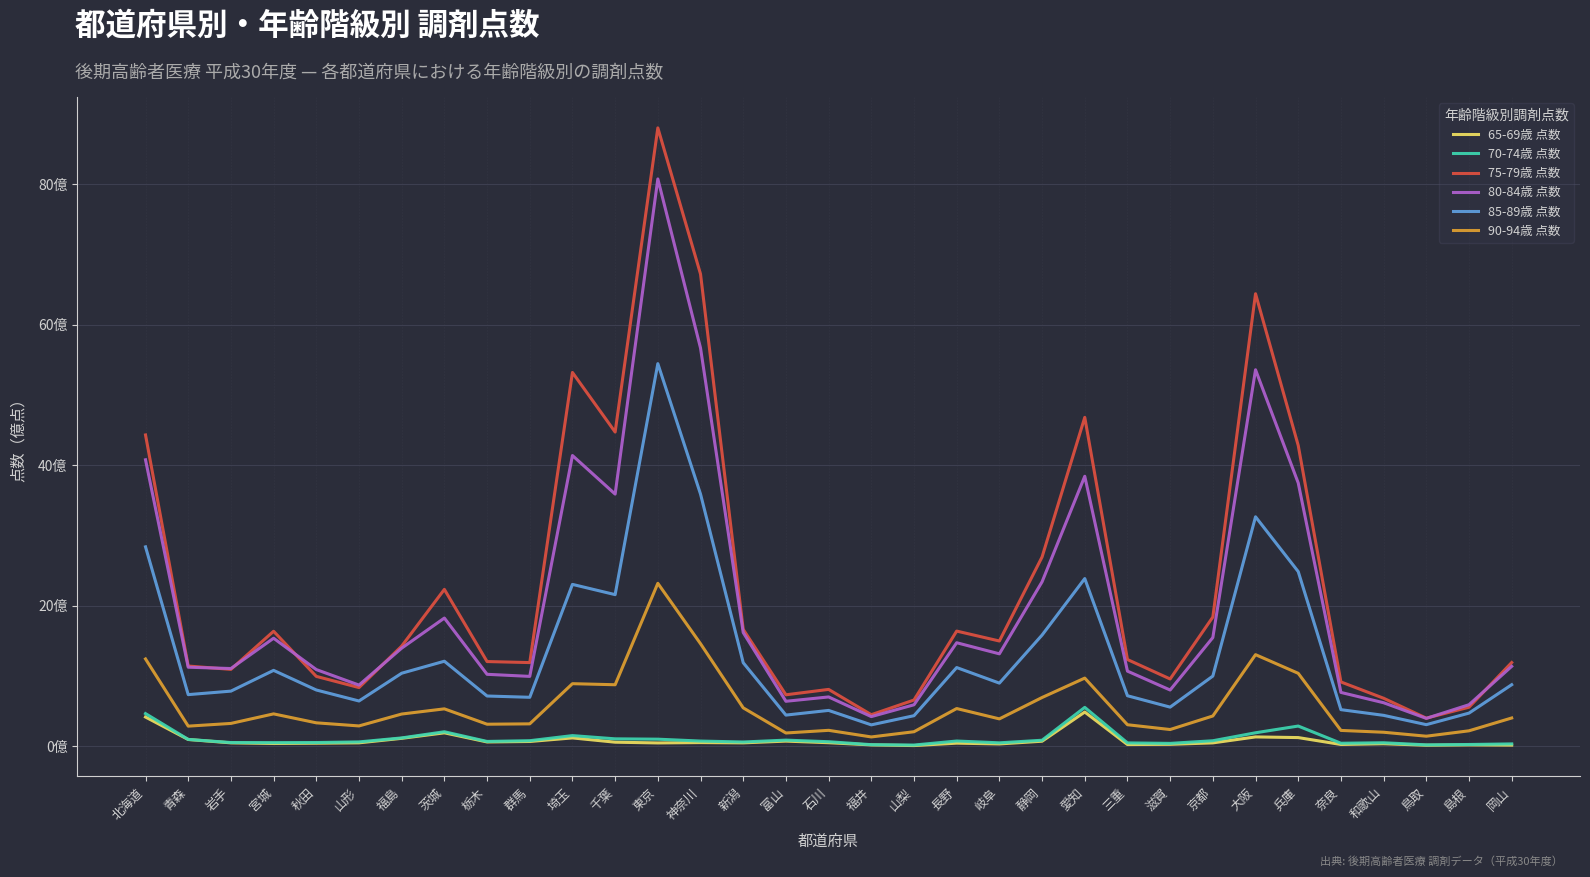

Does the chart display data point markers on the line(s)?

No